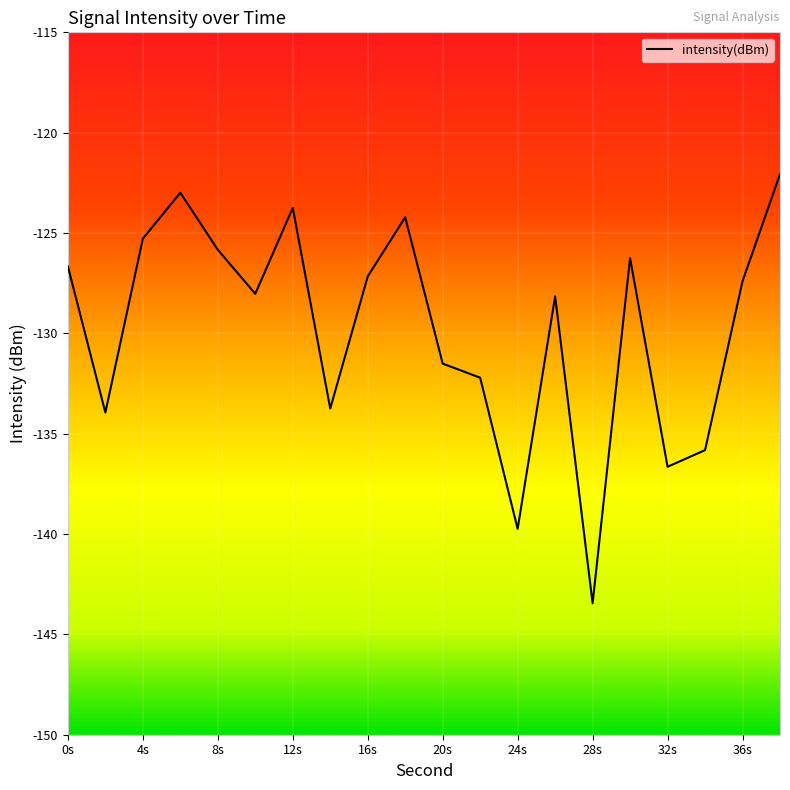

What is the maximum value shown in the chart?

-122.1